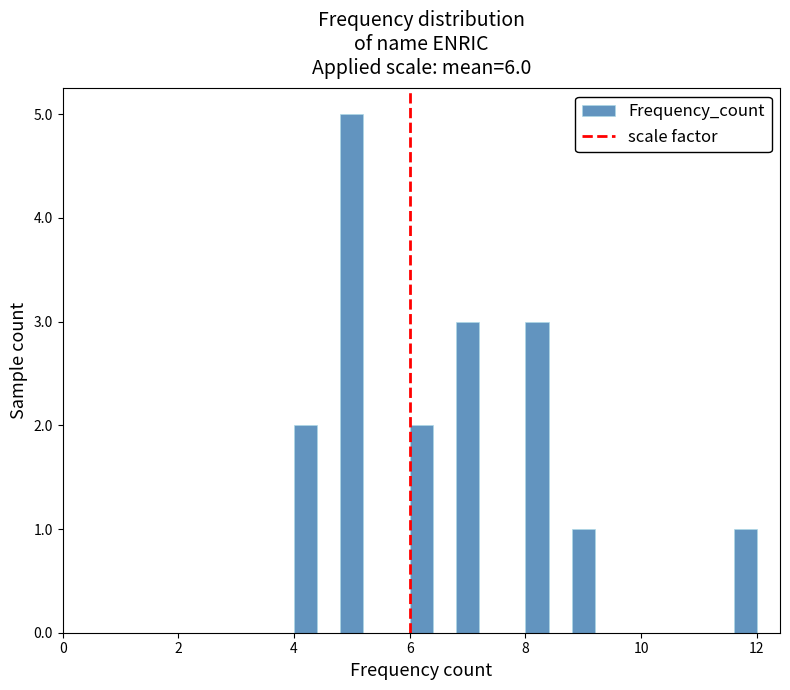

Around what value on the x-axis is the tallest bar? Give the approximate position of its centre, as read against the axis.

5.0